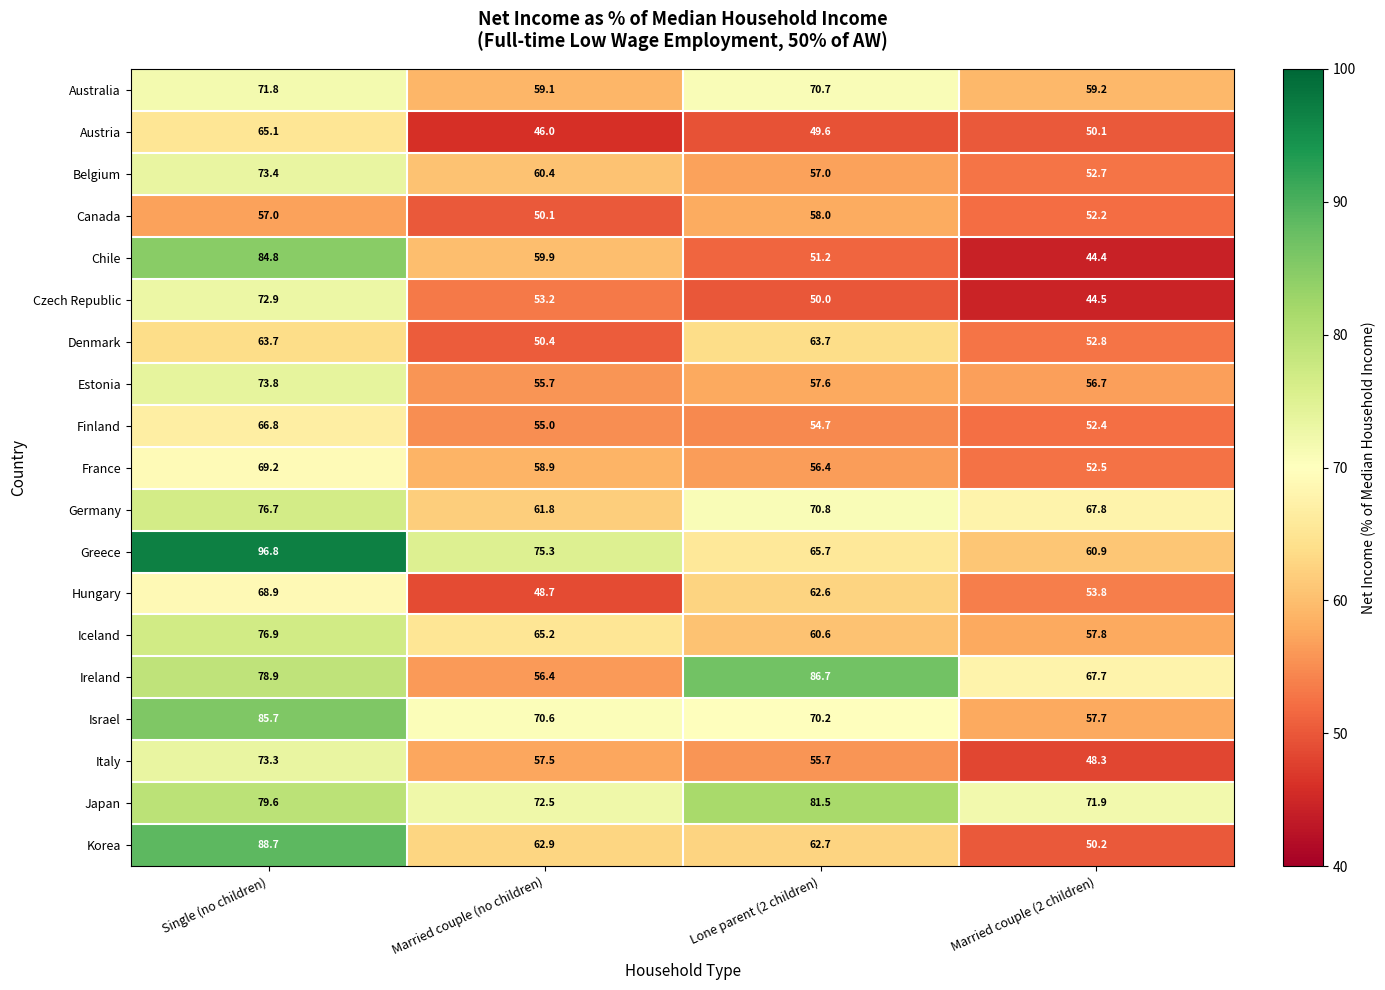

Which label corresponds to the smallest value in the chart?

Married couple (2 children)